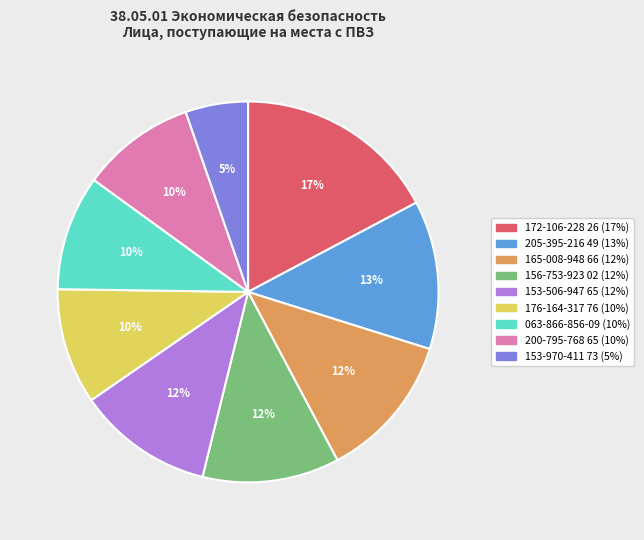

Is there a majority slice in this chart?

No